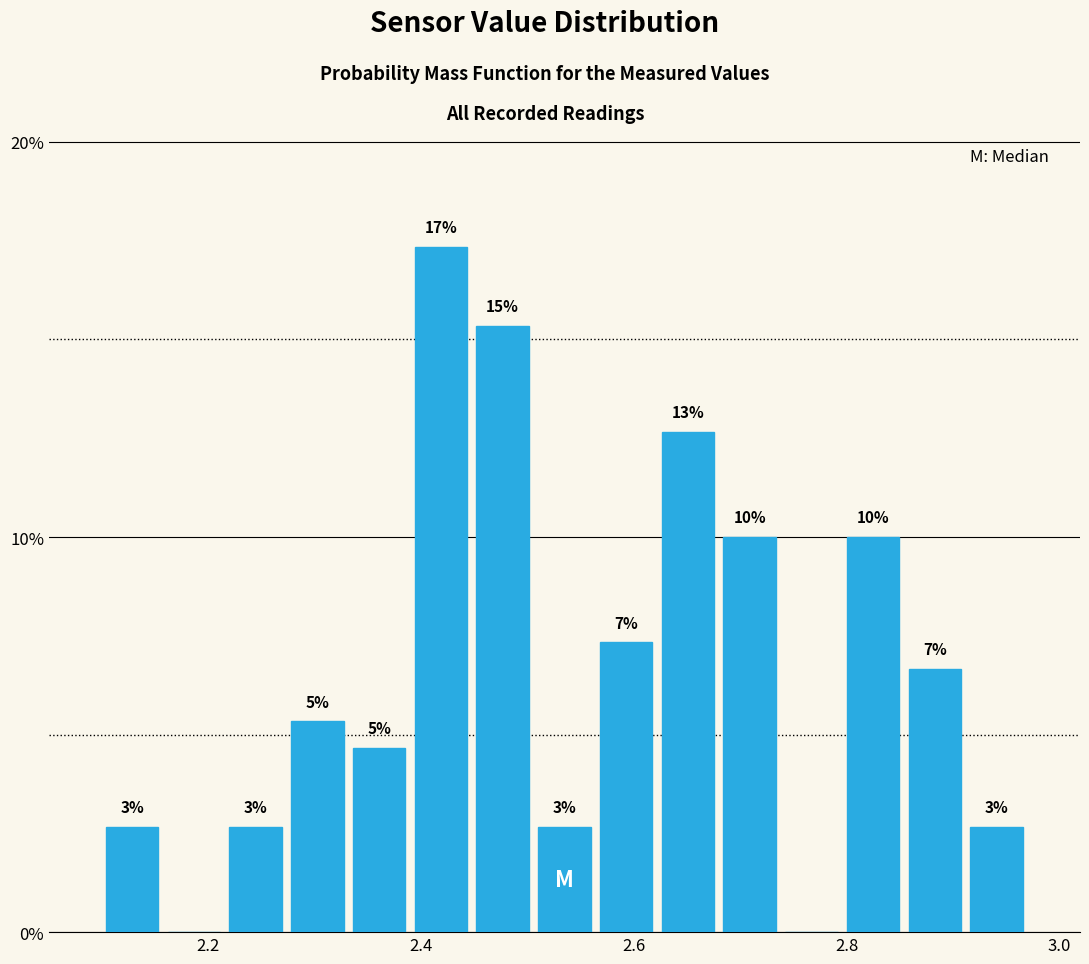

Around what value on the x-axis is the tallest bar? Give the approximate position of its centre, as read against the axis.

2.42